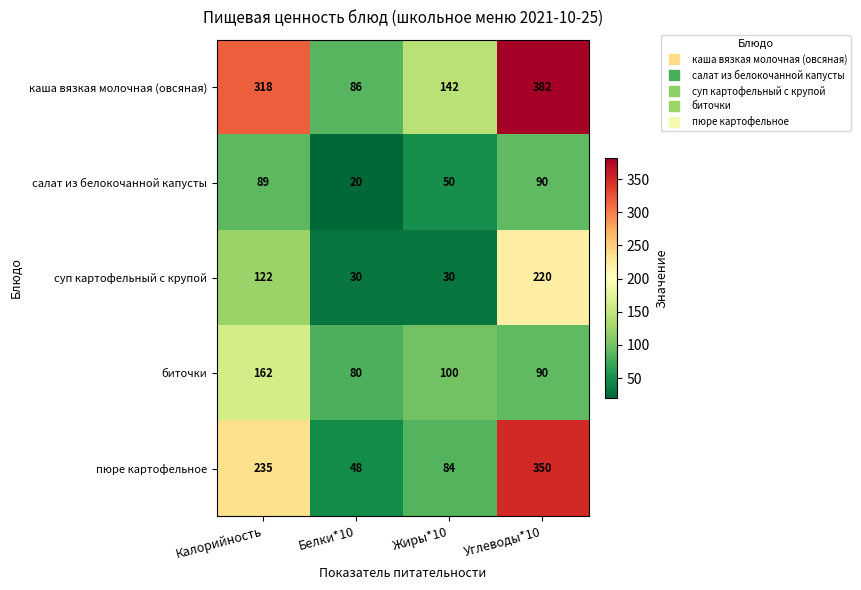

List the series in order of their peak value, lowest first.

салат из белокочанной капусты, биточки, суп картофельный с крупой, пюре картофельное, каша вязкая молочная (овсяная)